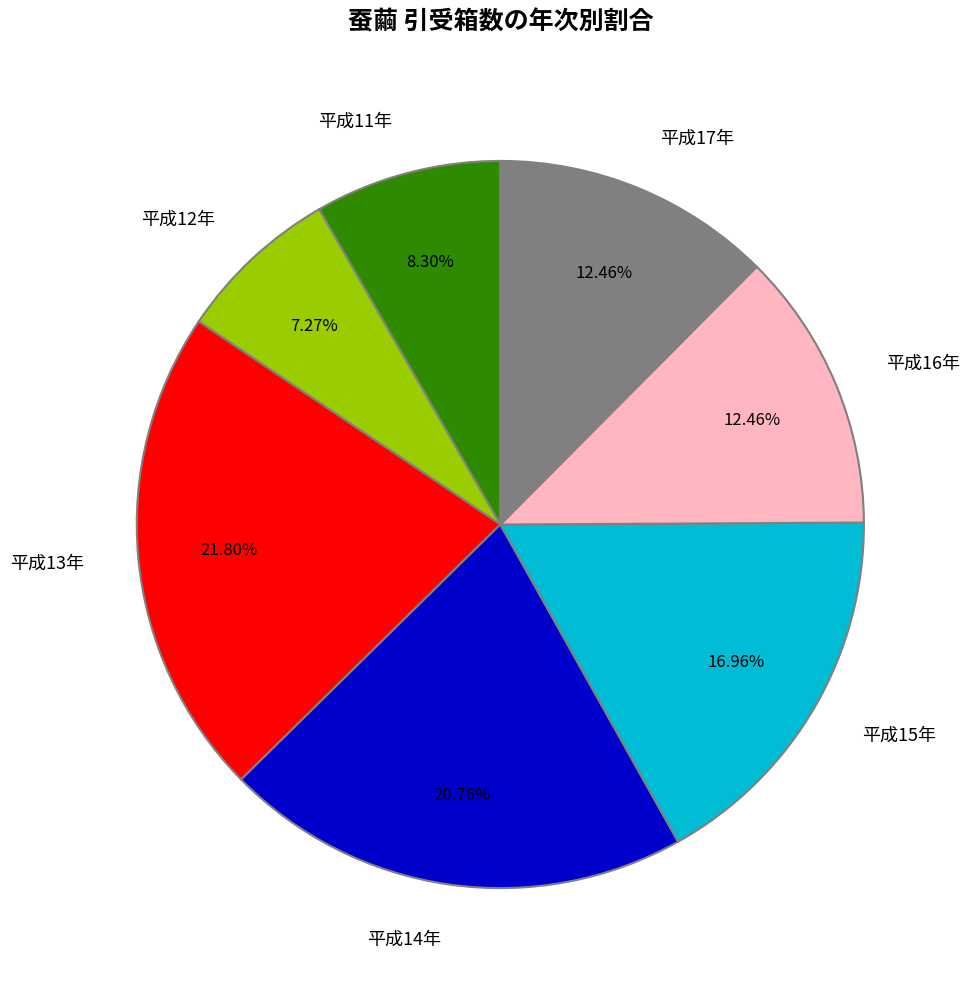

Does 平成13年 account for over 50% of the chart?

No